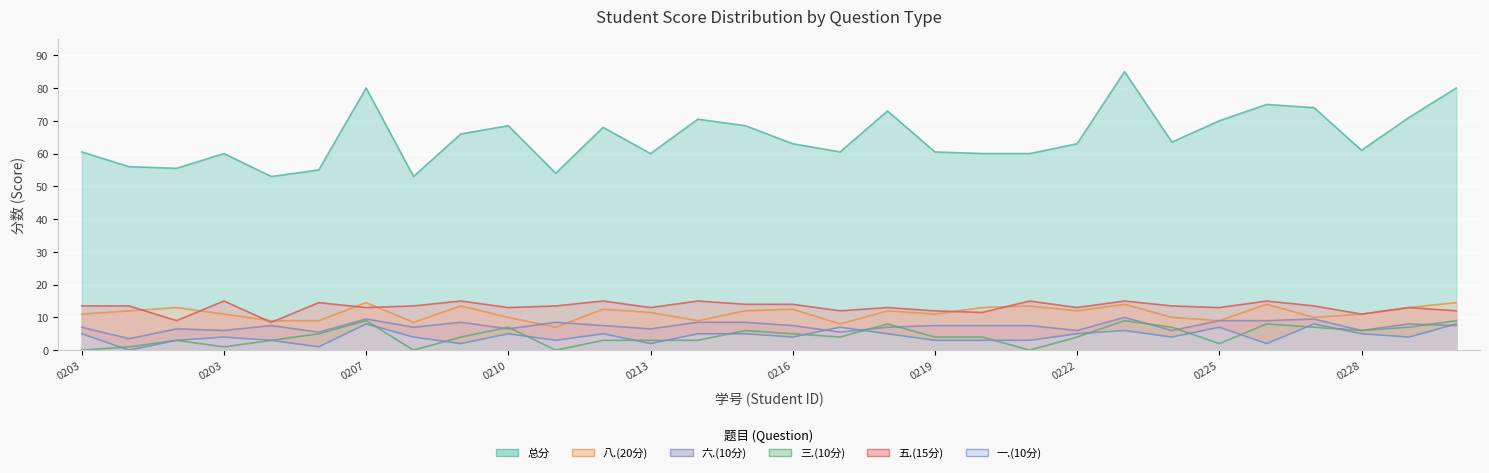

True or false: 六.(10分) and 总分 intersect in this chart.

False